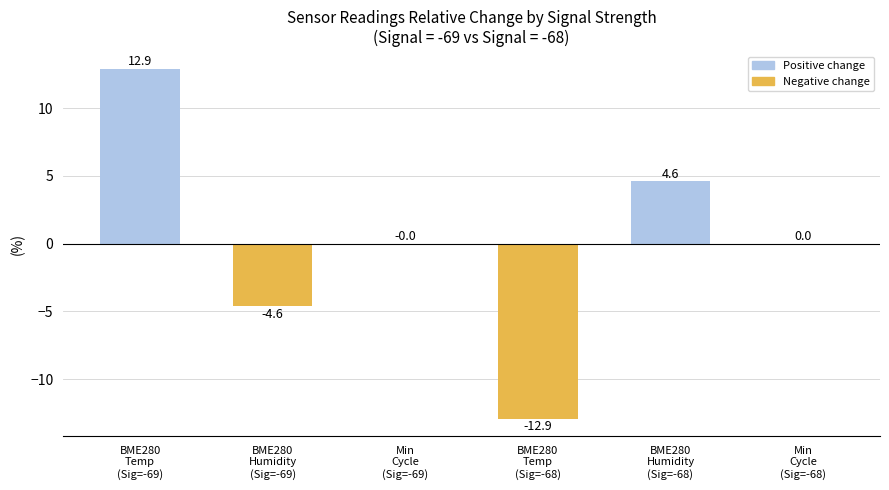

At which category does the chart reach its peak across all series?

BME280
Temp
(Sig=-69)